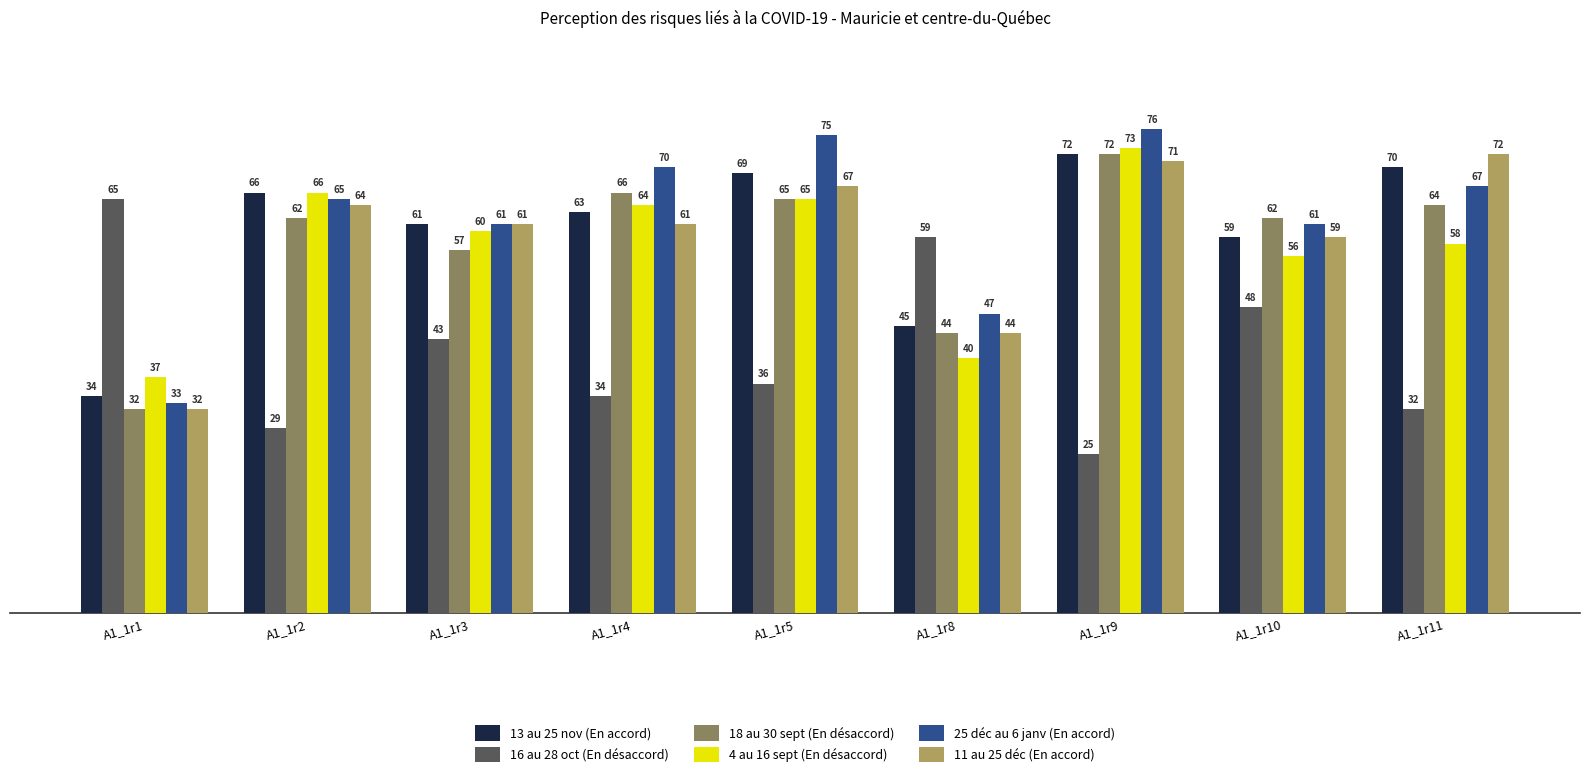

What value does the 13 au 25 nov (En accord) series have at A1_1r2, to the nearest 10?

70